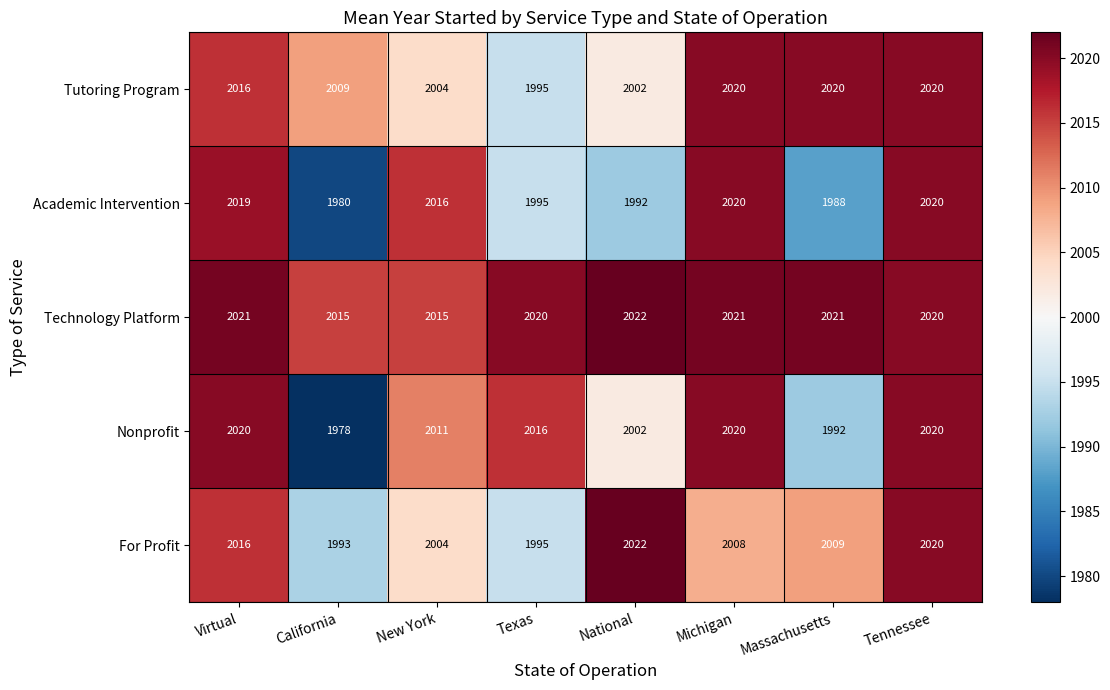

Which label corresponds to the smallest value in the chart?

California